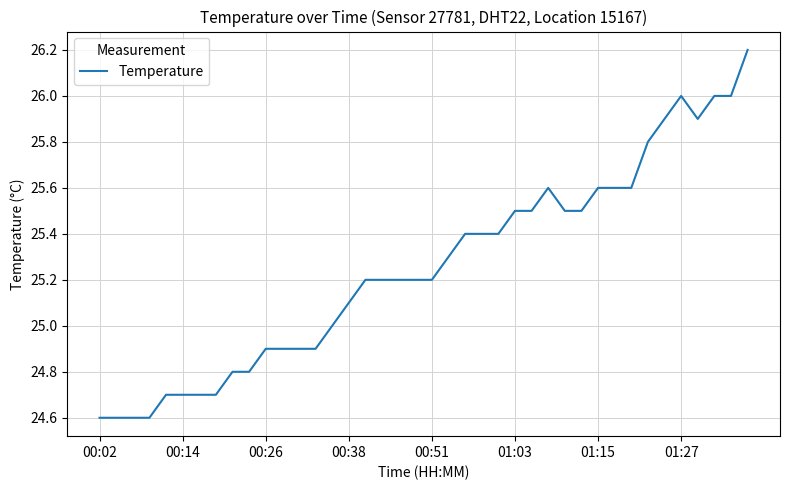

Reading right to left, extract all data points from this chart.

26.2	26.0	26.0	25.9	26.0	25.9	25.8	25.6	25.6	25.6	25.5	25.5	25.6	25.5	25.5	25.4	25.4	25.4	25.3	25.2	25.2	25.2	25.2	25.2	25.1	25.0	24.9	24.9	24.9	24.9	24.8	24.8	24.7	24.7	24.7	24.7	24.6	24.6	24.6	24.6